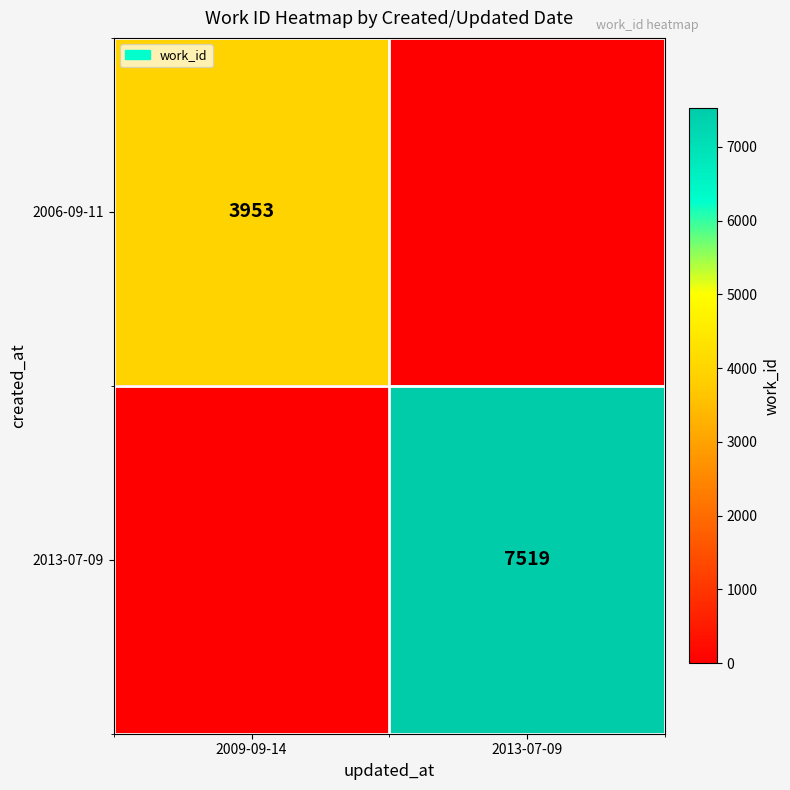

True or false: 2013-07-09 has a value of 11132 at 2013-07-09.

False